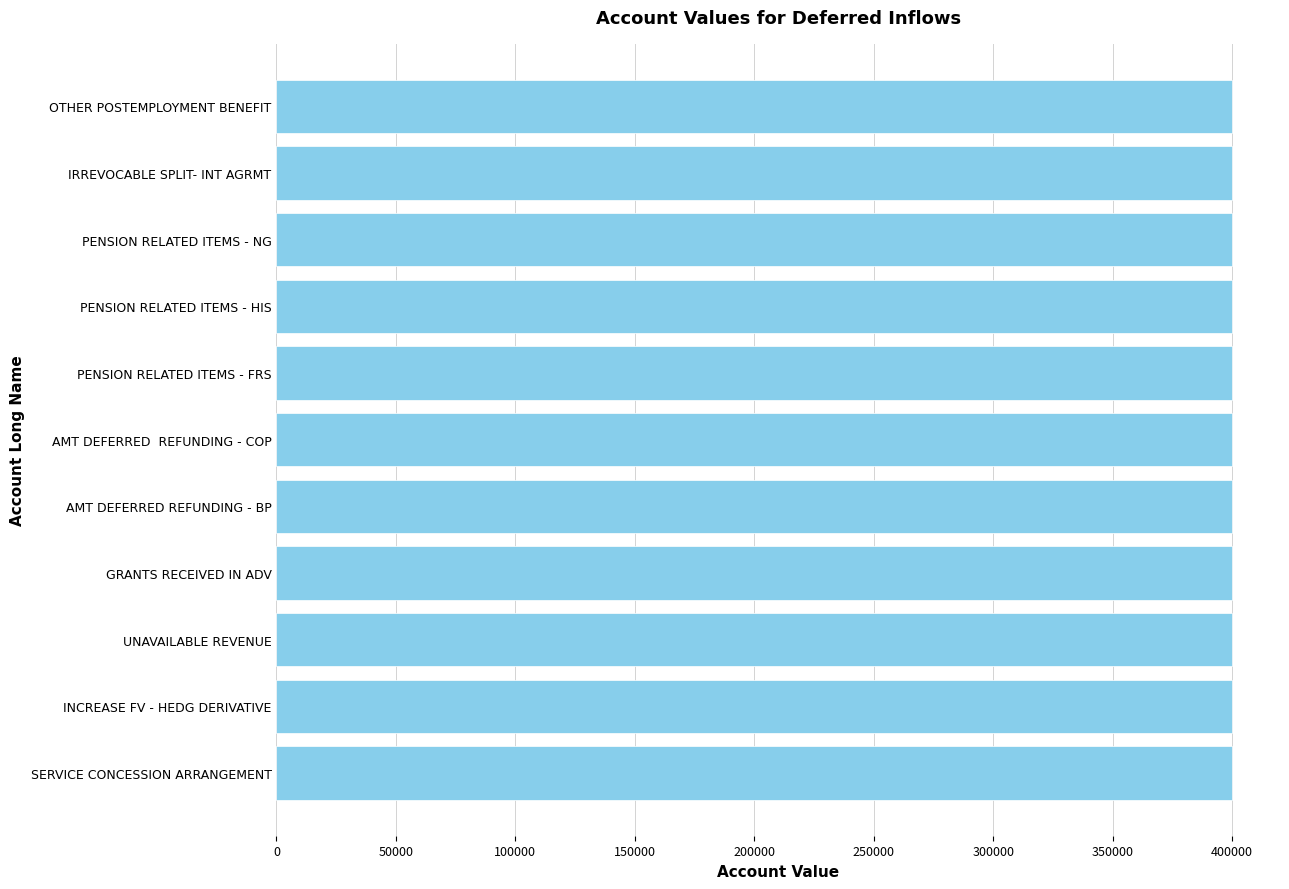

Approximately how many times larger is the value at AMT DEFERRED  REFUNDING - COP compared to PENSION RELATED ITEMS - NG?

1.0